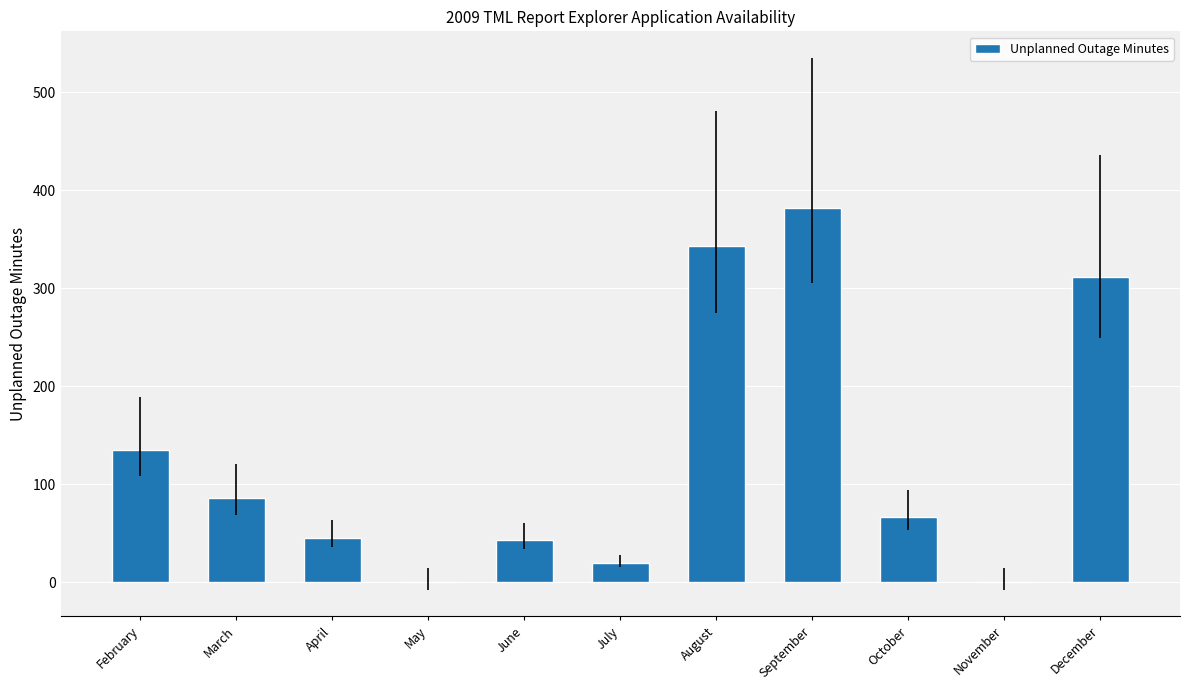

Read the value at February, to the nearest 50.

150